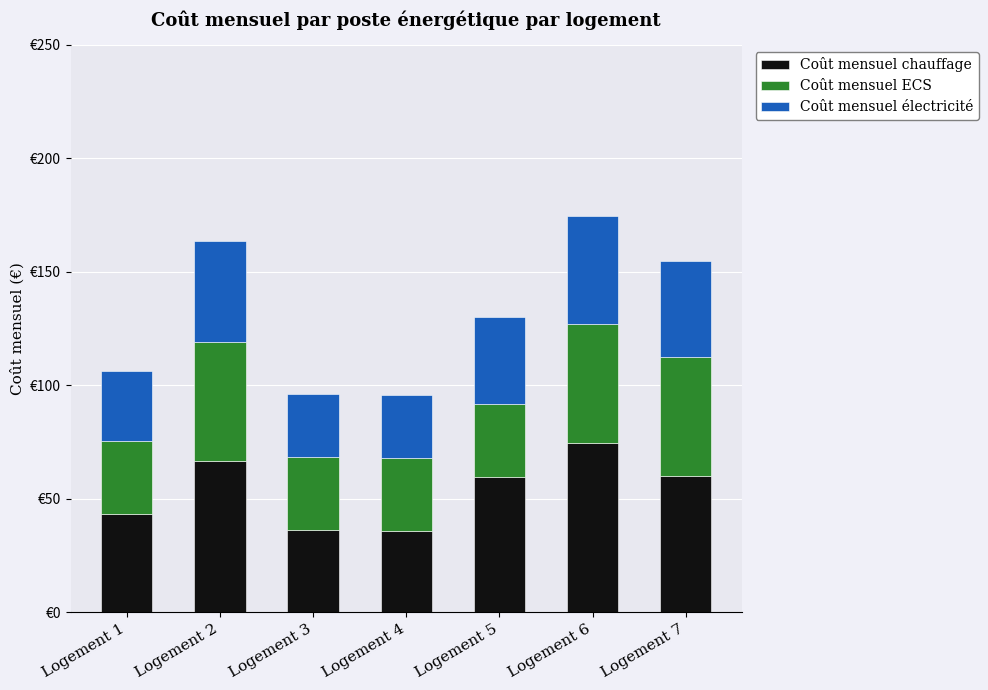

At Logement 1, list the series in order from smallest to largest.

Coût mensuel électricité, Coût mensuel ECS, Coût mensuel chauffage